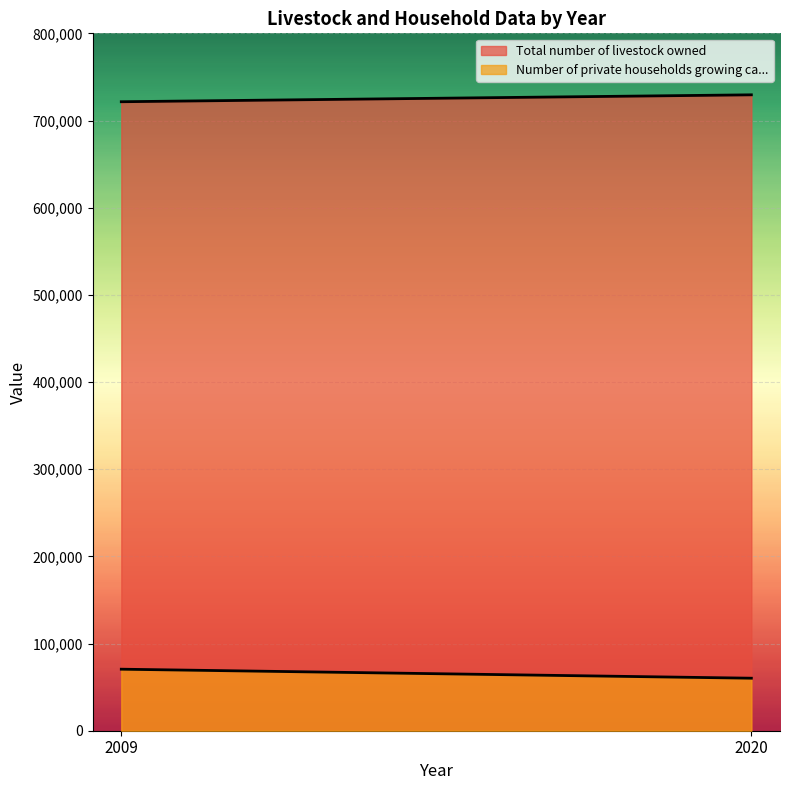

What is the total value across all series at 2009?

792107